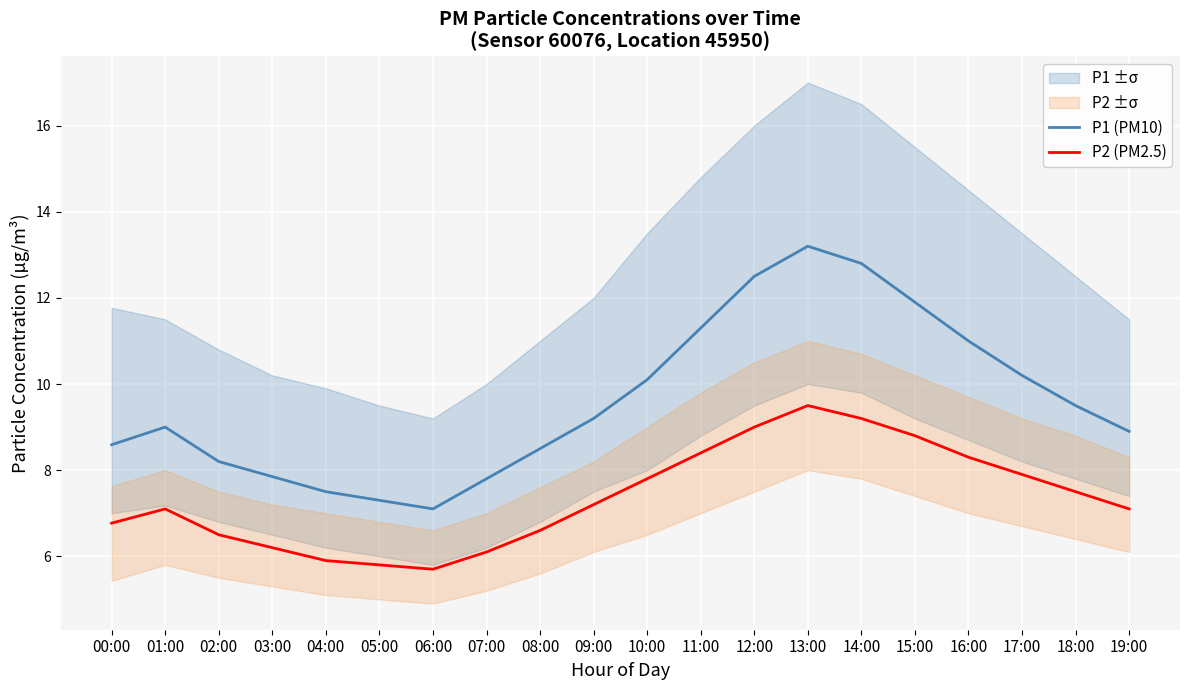

Reading right to left, list all the values displayed in this chart.

P1 (PM10): 8.9	9.5	10.2	11.0	11.9	12.8	13.2	12.5	11.3	10.1	9.2	8.5	7.8	7.1	7.3	7.5	7.8	8.2	9.0	8.6
P2 (PM2.5): 7.1	7.5	7.9	8.3	8.8	9.2	9.5	9.0	8.4	7.8	7.2	6.6	6.1	5.7	5.8	5.9	6.2	6.5	7.1	6.8